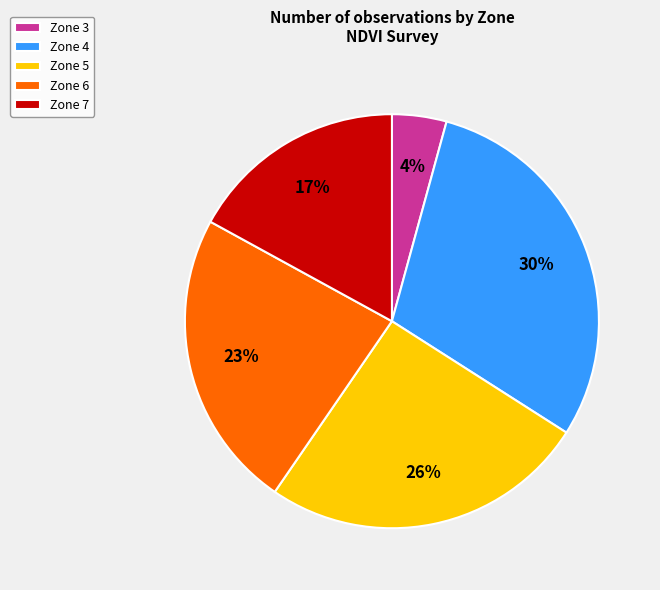

To the nearest percent, what is the average slice percentage?

20%